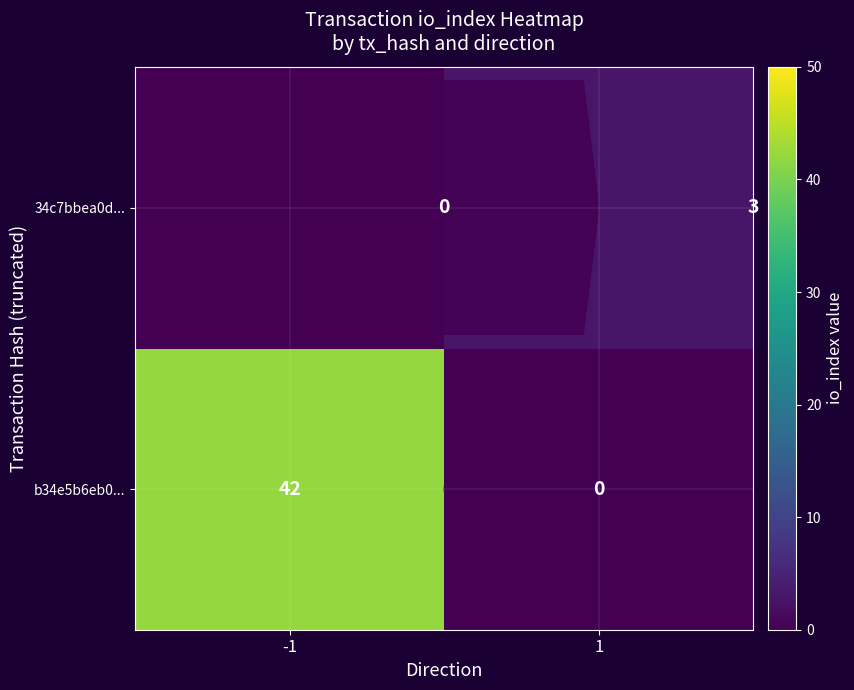

The value of b34e5b6eb0... at 1 is 0. True or false?

True